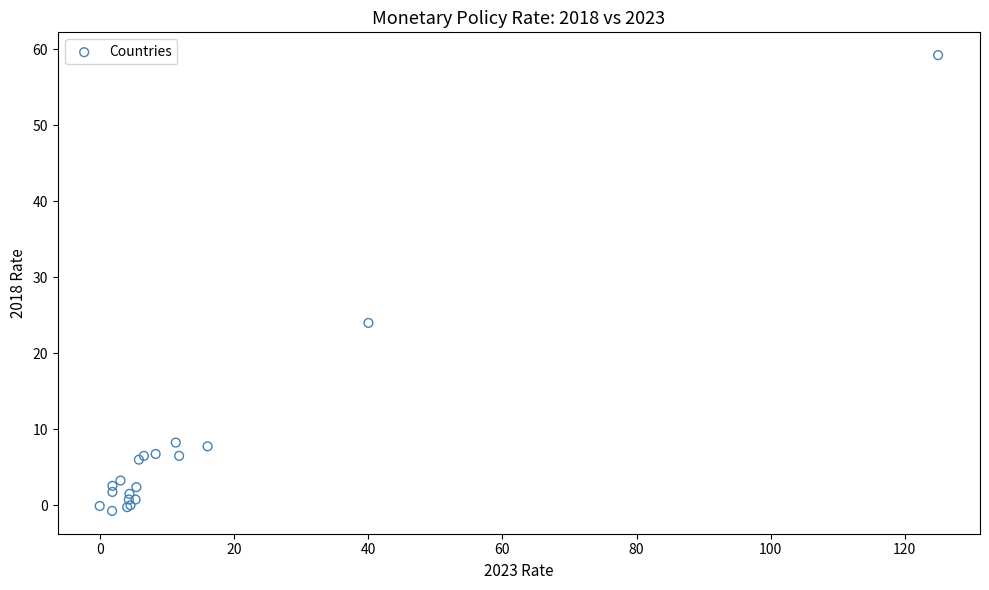

What Y value in the scatter plot is closest to 29?

24.0